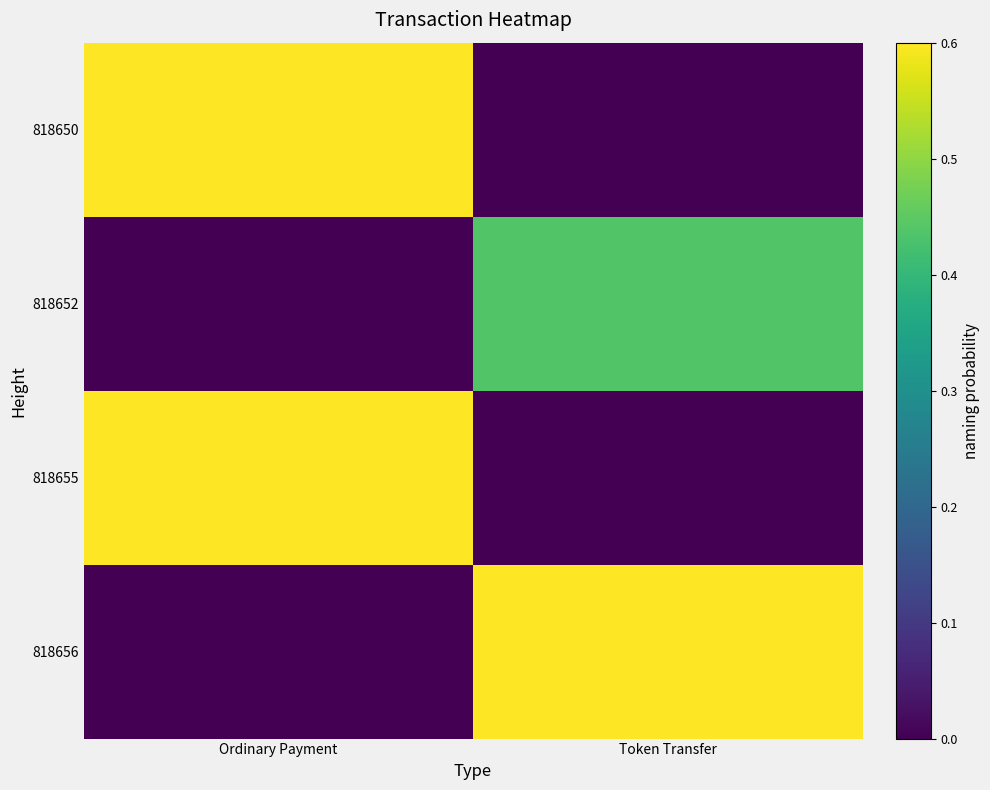

At Token Transfer, list the series in order from largest to smallest.

818656, 818652, 818650, 818655